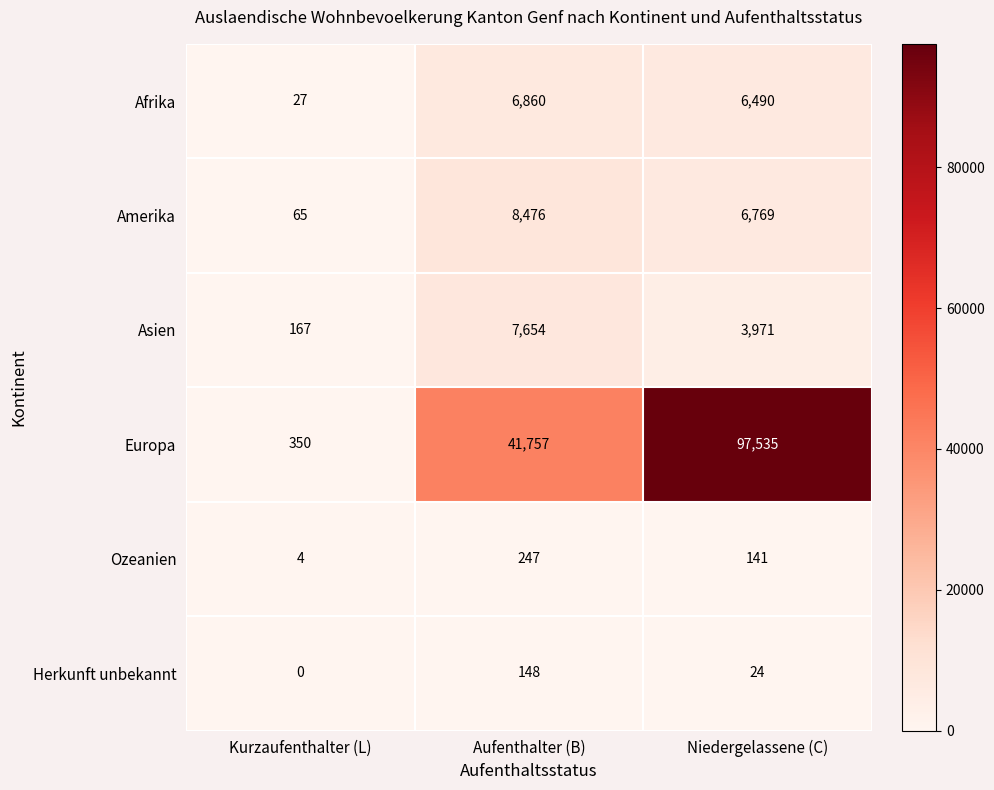

Rank the series by their maximum value, from highest to lowest.

Europa, Amerika, Asien, Afrika, Ozeanien, Herkunft unbekannt